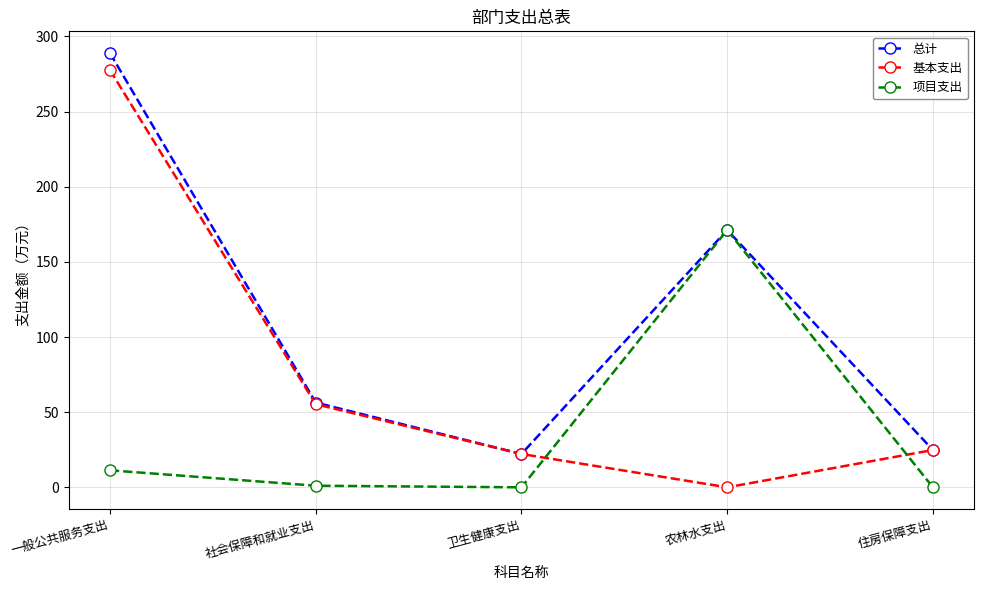

True or false: 项目支出 has a value of 11.3 at 一般公共服务支出.

True